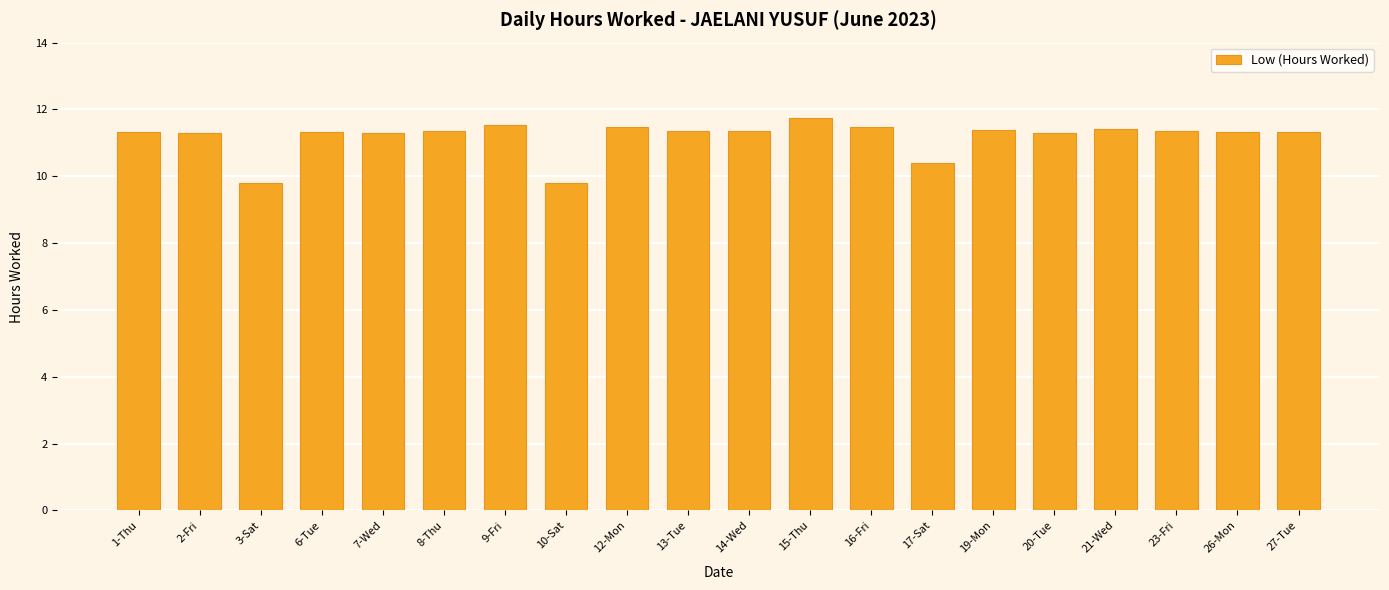

Where does the data first go above 11?

1-Thu